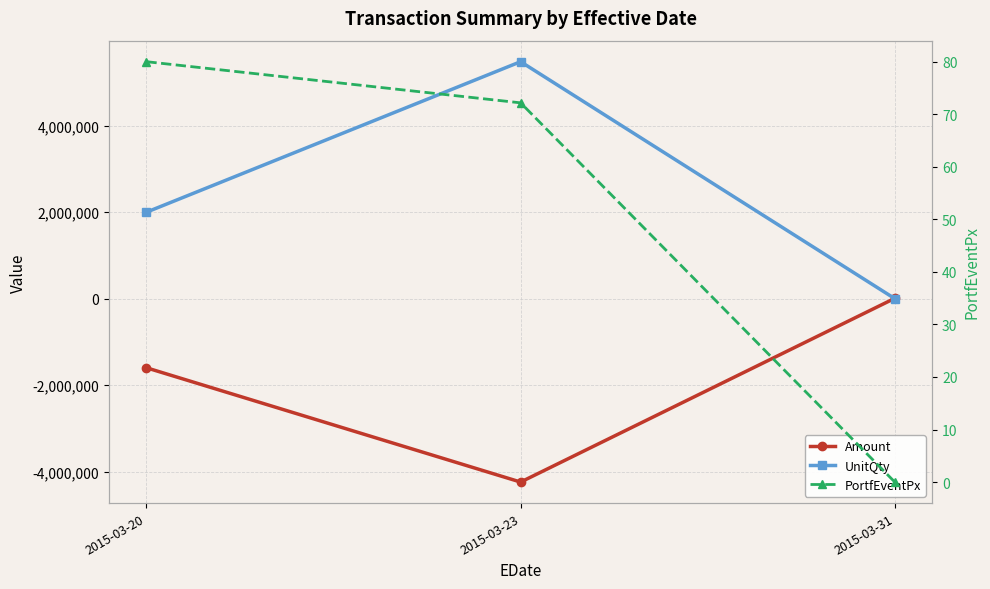

Is the value of PortfEventPx at 2015-03-31 greater than the value of Amount at 2015-03-20?

Yes